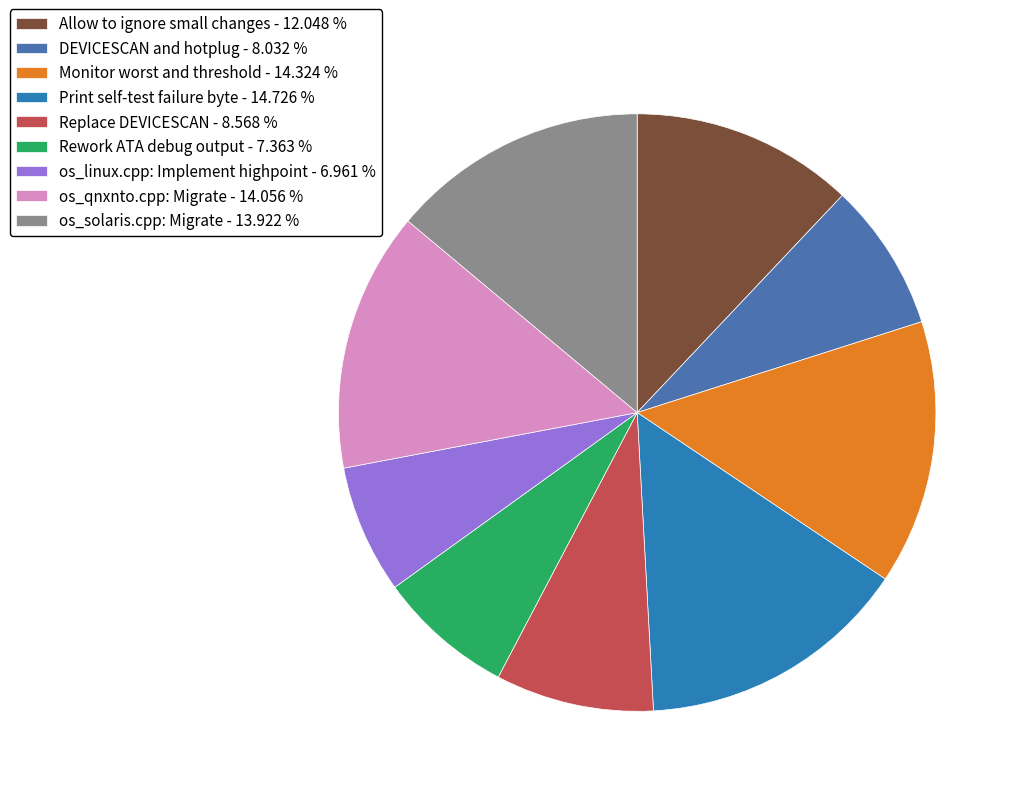

How many slices are in this pie chart?

9